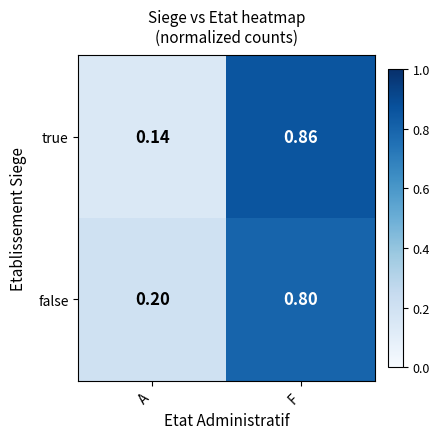

Rank the categories by false value from lowest to highest.

A, F